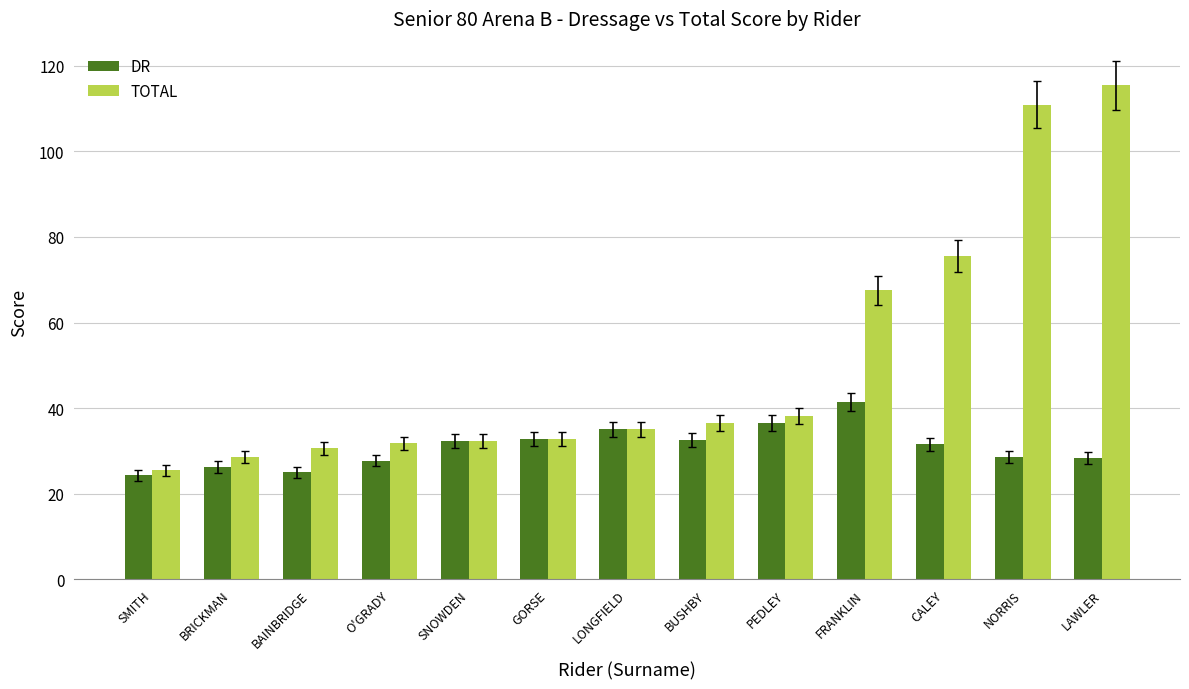

The value of TOTAL at PEDLEY is 10.0. True or false?

False